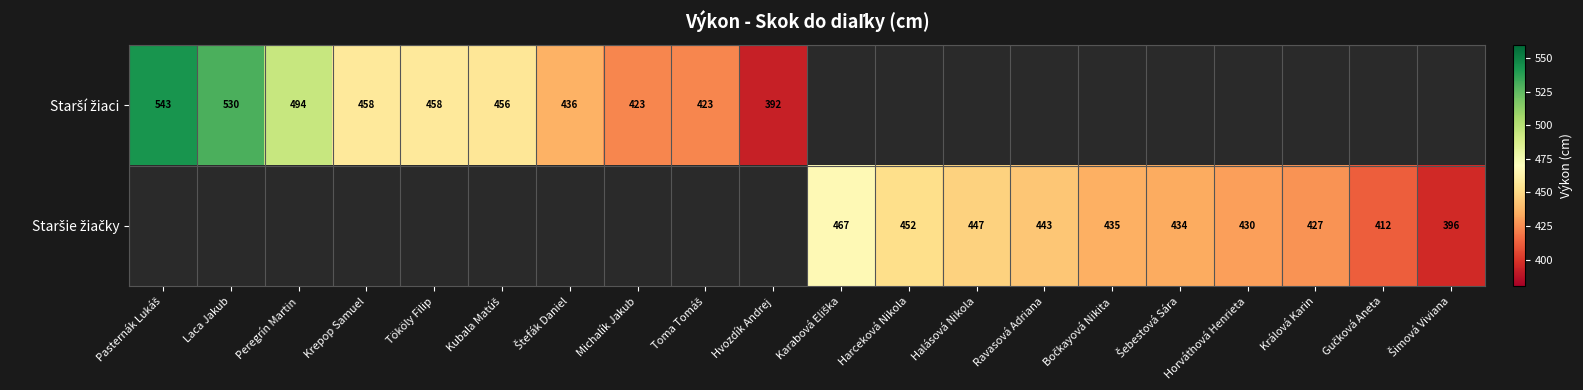

The value of Staršie žiačky at Šimová Viviana is 396.0. True or false?

True